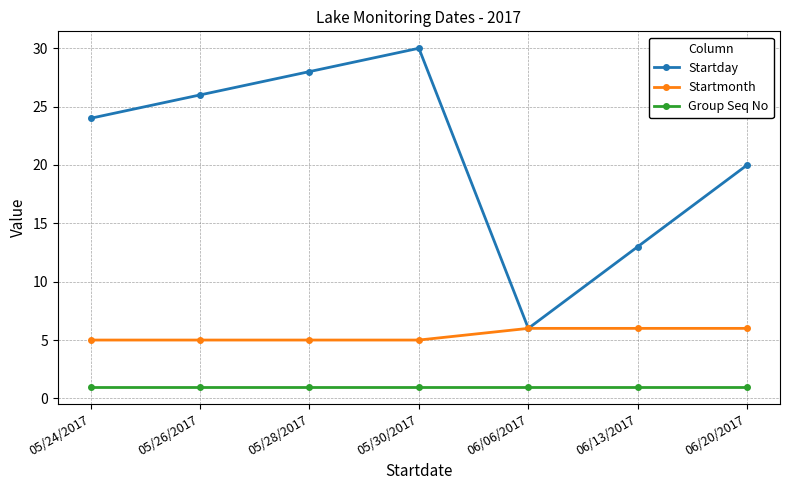

Which label corresponds to the largest value in the chart?

05/30/2017